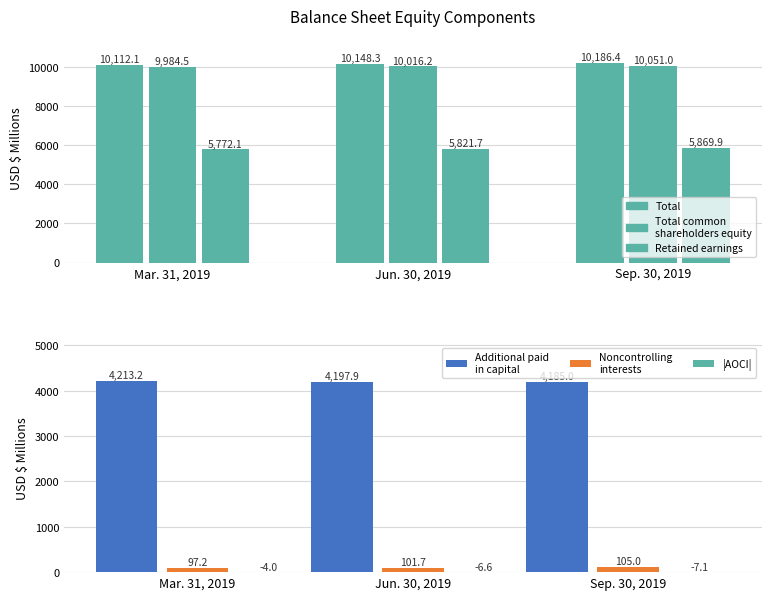

Which series has the largest range (max minus min)?

Total